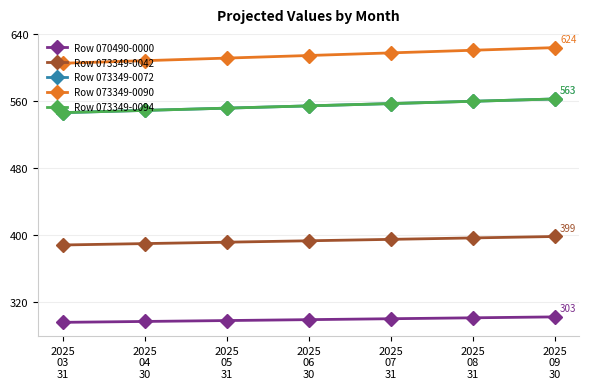

What is the difference between the maximum and second lowest values in the Row 073349-0090 series?

15.6